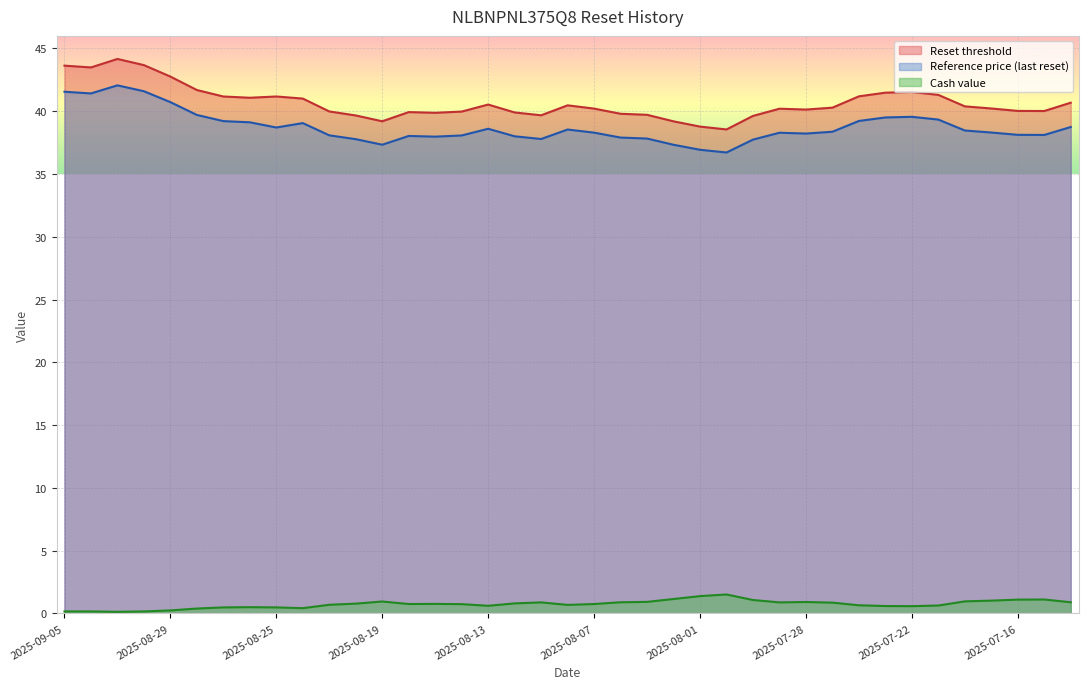

True or false: Reset threshold has a value of 39.9 at 2025-08-12.

True